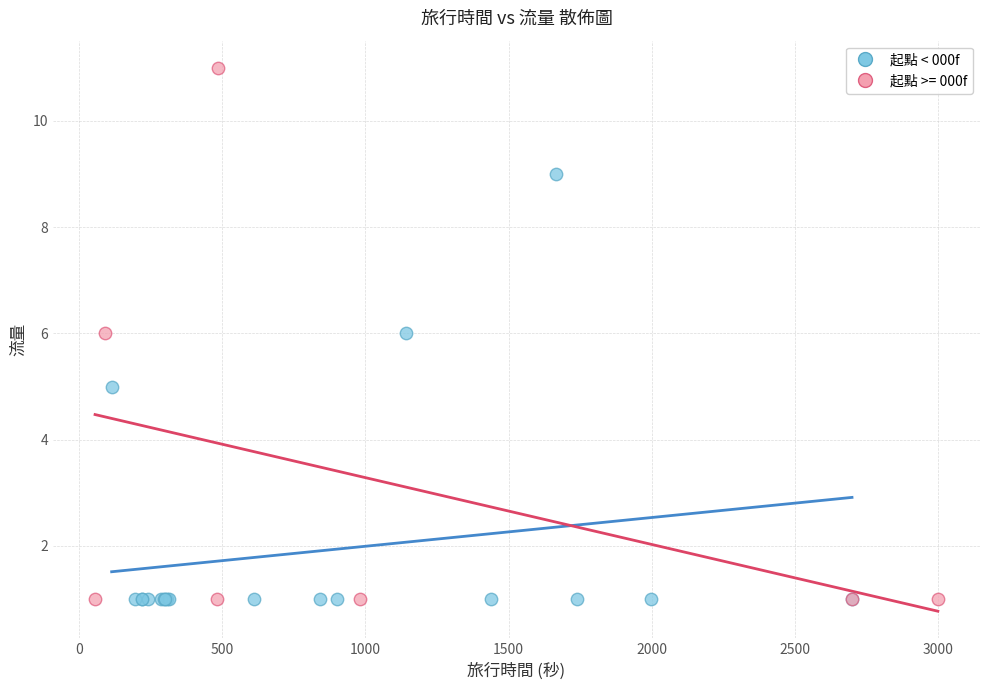

Which series reaches the maximum Y coordinate?

起點 >= 000f